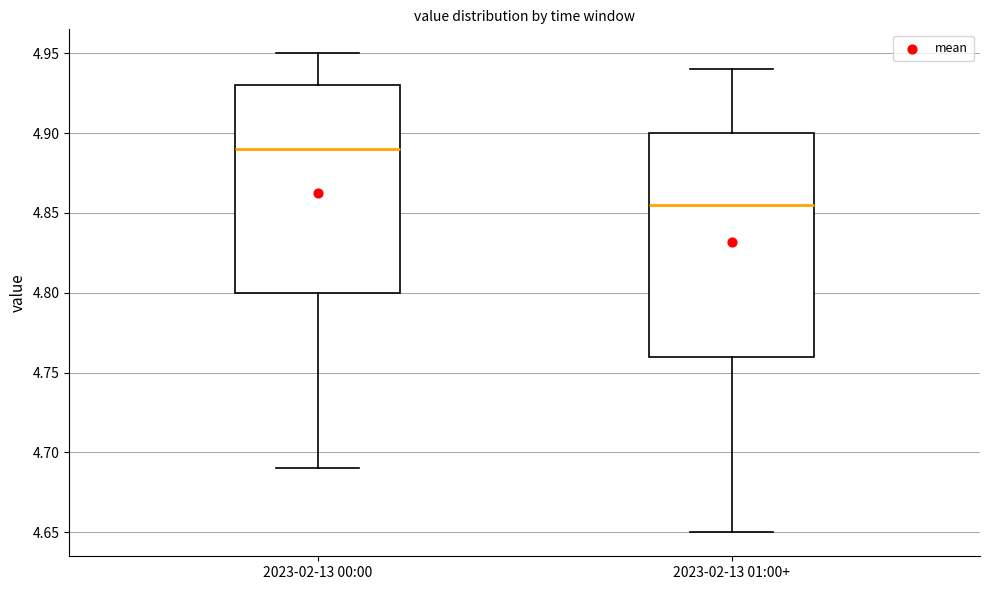

Reading left to right, read every box against the y-axis: the position of its median line, the range the box covers, and the ends of its whiskers. The values are not printed on the chart, so give them approximately, as read against the axis.

2023-02-13 00:00: median 4.890, box 4.800 to 4.930, whiskers 4.690 to 4.950
2023-02-13 01:00+: median 4.855, box 4.760 to 4.900, whiskers 4.650 to 4.940